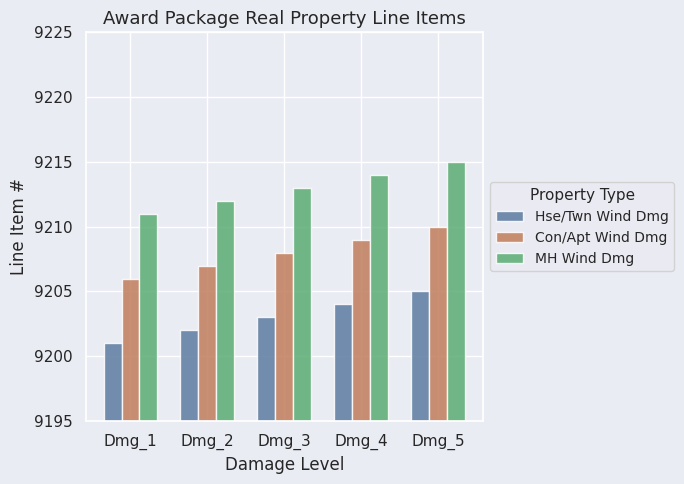

The MH Wind Dmg series shows 6246 at Dmg_3. True or false?

False